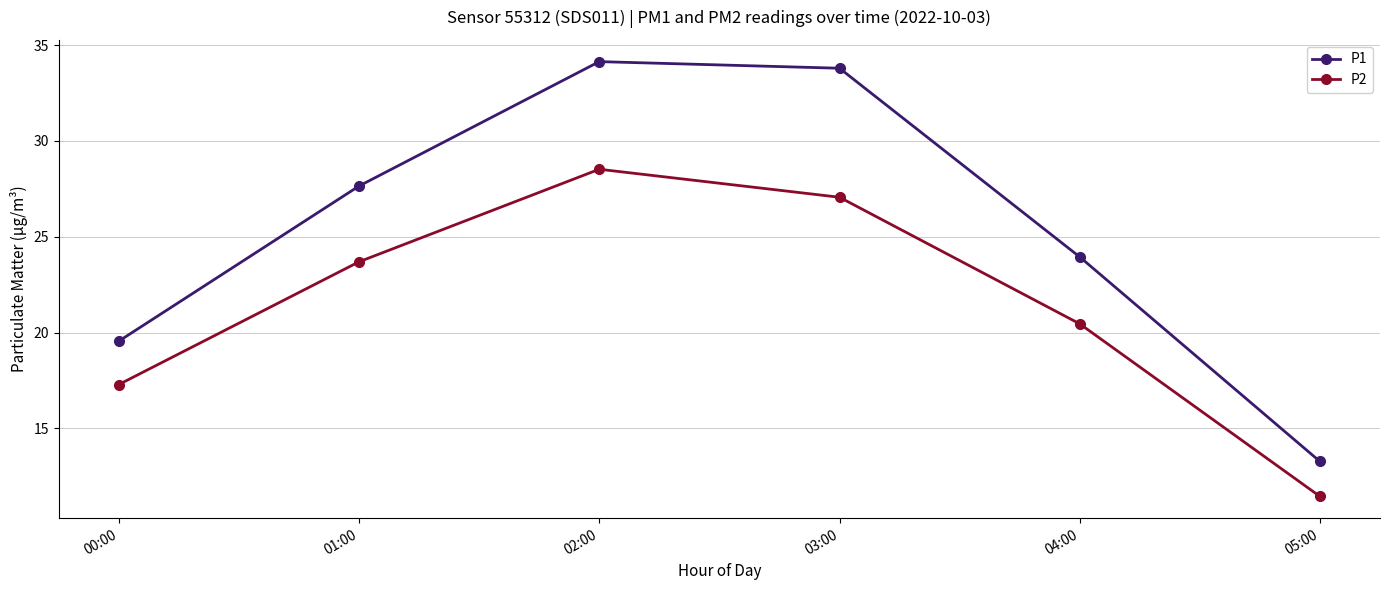

How many interior local peaks does the P2 series have?

1